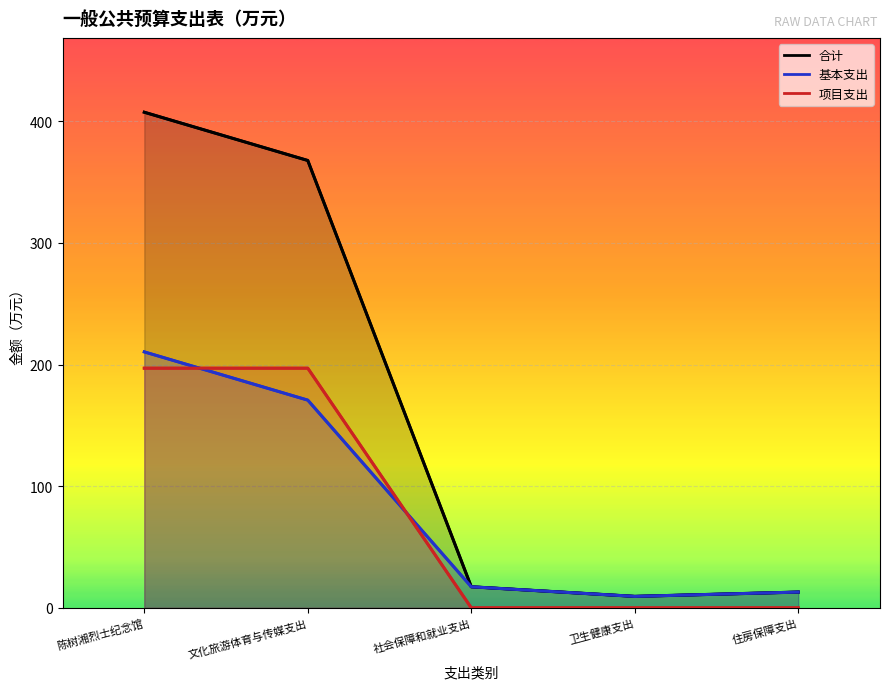

How many lines are shown in the chart?

3